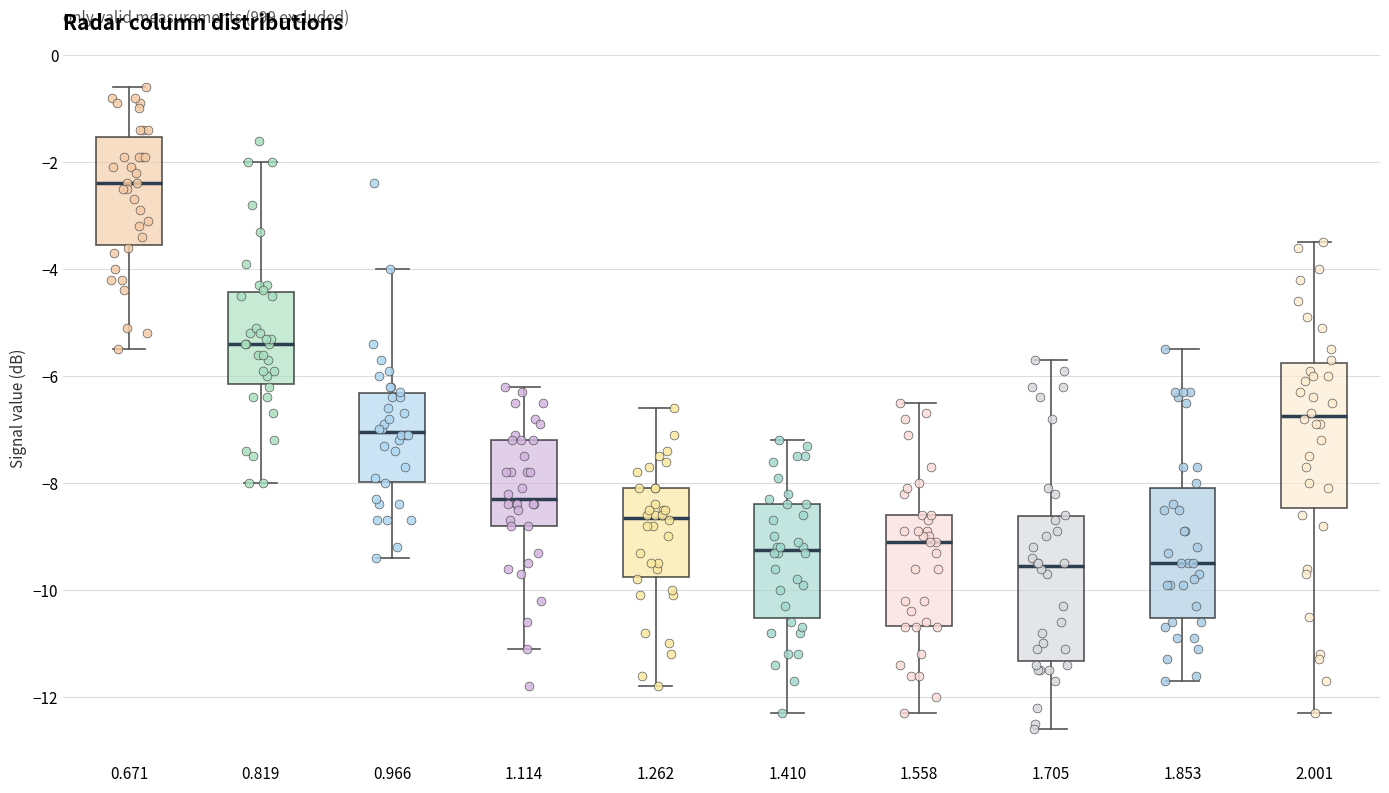

Reading left to right, transcribe this box plot: for each box, give where its median line is, the range the box spans, and where its two whiskers end, as read against the y-axis. The values are not printed on the chart, so give them approximately, as read against the axis.

0.671: median -2.4, box -3.6 to -1.6, whiskers -5.4 to -0.6
0.819: median -5.4, box -6.2 to -4.4, whiskers -8.0 to -2.0
0.966: median -7.0, box -8.0 to -6.4, whiskers -9.4 to -4.0
1.114: median -8.2, box -8.8 to -7.2, whiskers -11.0 to -6.2
1.262: median -8.6, box -9.8 to -8.0, whiskers -11.8 to -6.6
1.410: median -9.2, box -10.6 to -8.4, whiskers -12.2 to -7.2
1.558: median -9.0, box -10.6 to -8.6, whiskers -12.2 to -6.4
1.705: median -9.6, box -11.4 to -8.6, whiskers -12.6 to -5.6
1.853: median -9.4, box -10.6 to -8.0, whiskers -11.6 to -5.4
2.001: median -6.8, box -8.4 to -5.8, whiskers -12.2 to -3.4